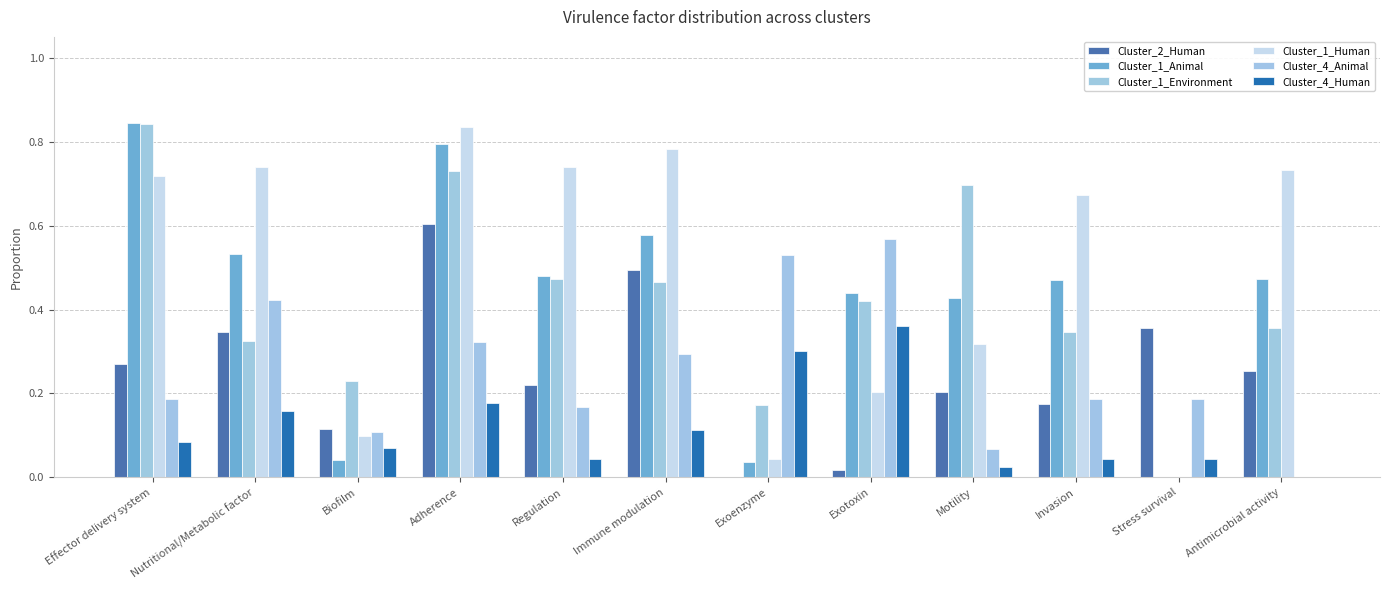

The Cluster_1_Human series shows 0.0 at Exoenzyme. True or false?

True